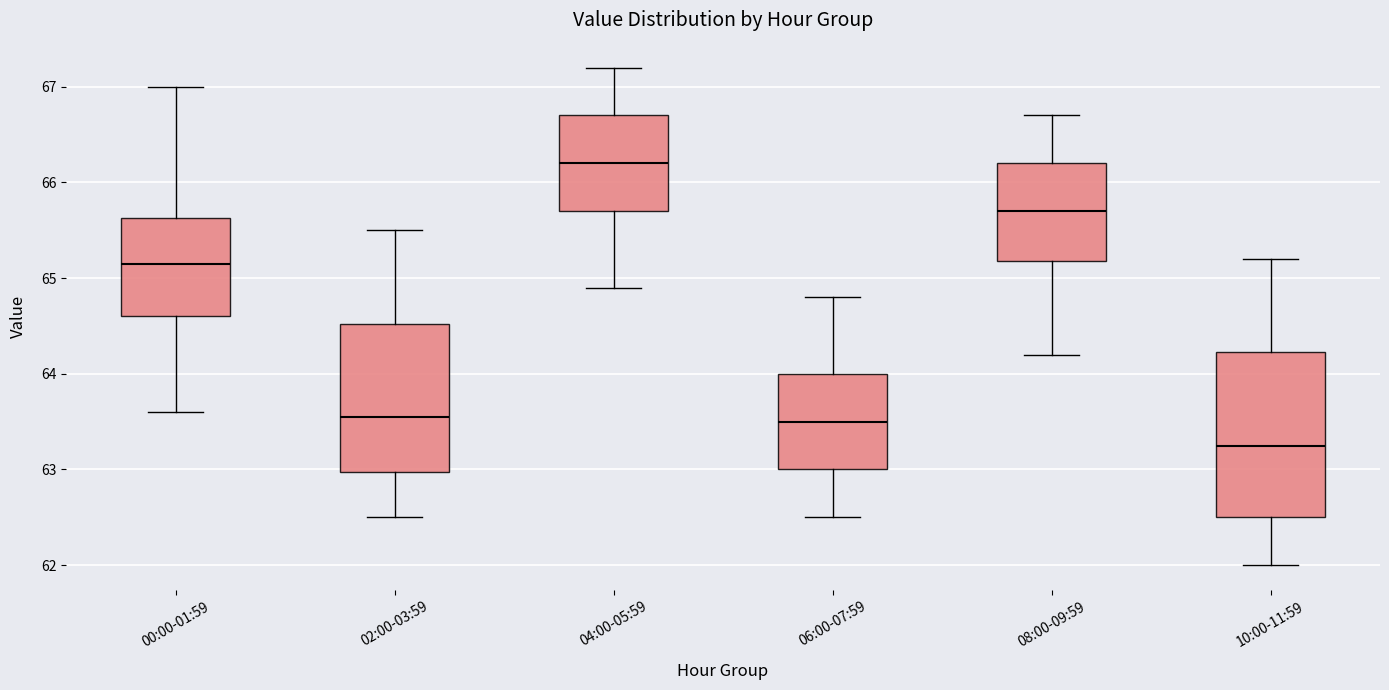

Reading left to right, read every box against the y-axis: the position of its median line, the range the box covers, and the ends of its whiskers. The values are not printed on the chart, so give them approximately, as read against the axis.

00:00-01:59: median 65.2, box 64.6 to 65.6, whiskers 63.6 to 67.0
02:00-03:59: median 63.6, box 63.0 to 64.5, whiskers 62.5 to 65.5
04:00-05:59: median 66.2, box 65.7 to 66.7, whiskers 64.9 to 67.2
06:00-07:59: median 63.5, box 63.0 to 64.0, whiskers 62.5 to 64.8
08:00-09:59: median 65.7, box 65.2 to 66.2, whiskers 64.2 to 66.7
10:00-11:59: median 63.3, box 62.5 to 64.2, whiskers 62.0 to 65.2